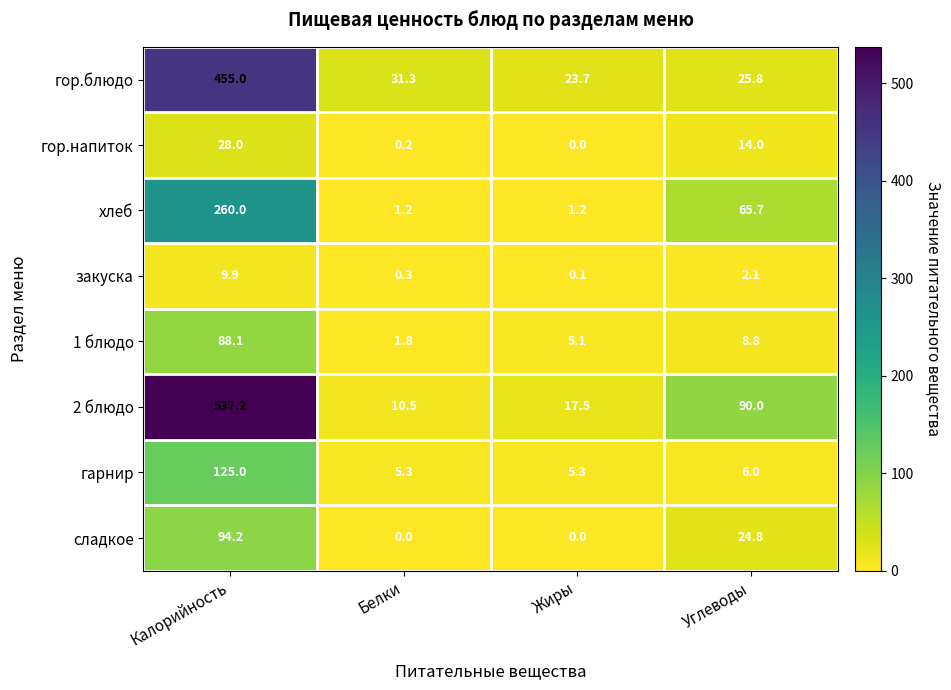

True or false: 1 блюдо has a value of 9.0 at Жиры.

False